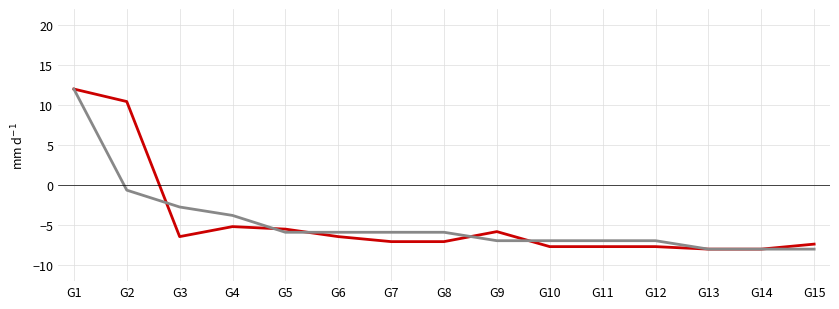

What is the difference between the highest and lowest values at G10?

0.7